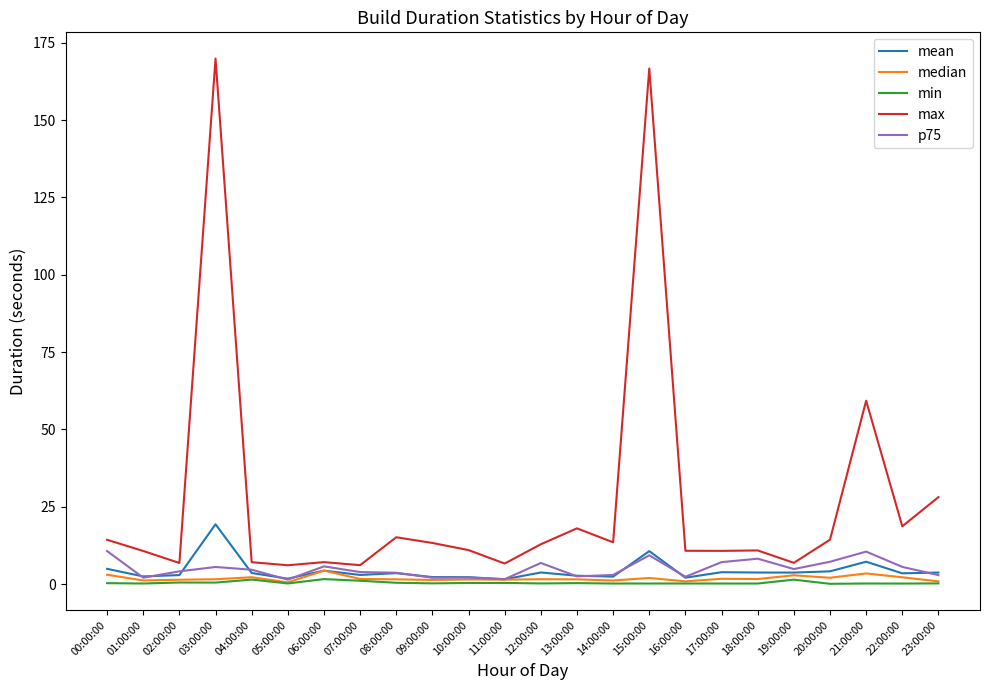

At which label does mean reach its peak?

03:00:00